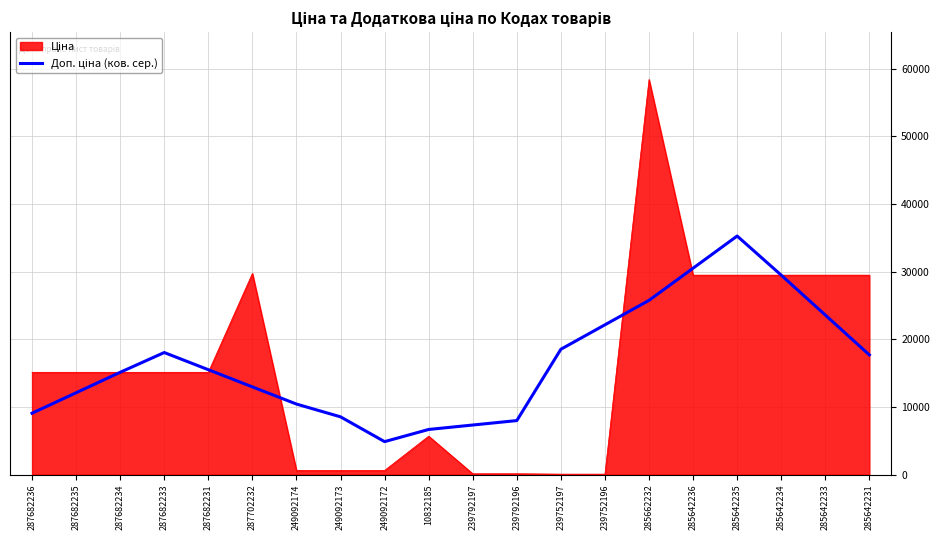

What is the total value across all series at 285642236?

60012.7